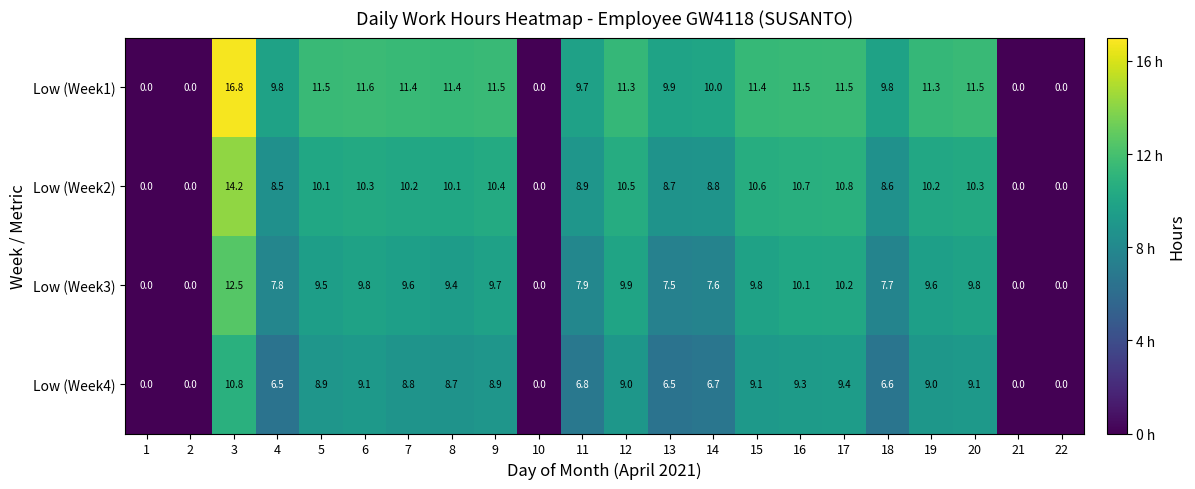

What is the sum of the Low (Week3) values at 10 and 3?

12.5